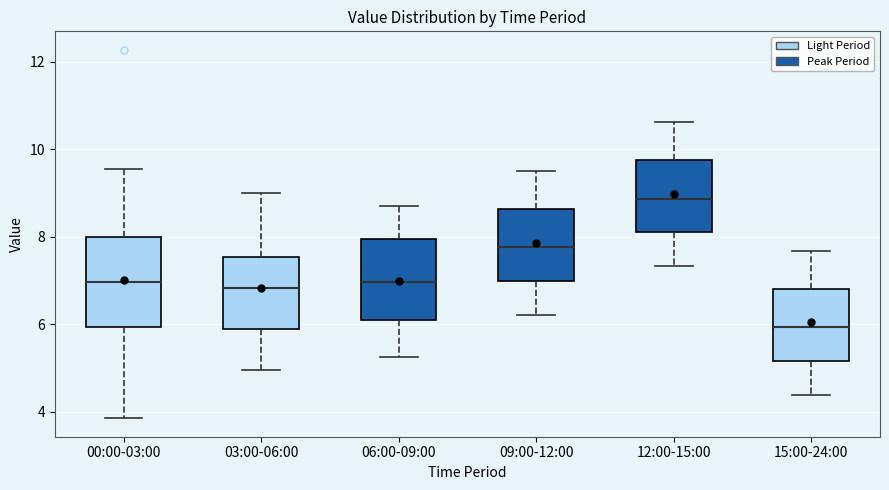

Reading left to right, read every box against the y-axis: the position of its median line, the range the box covers, and the ends of its whiskers. The values are not printed on the chart, so give them approximately, as read against the axis.

00:00-03:00: median 7.0, box 6.0 to 8.0, whiskers 3.8 to 9.6
03:00-06:00: median 6.8, box 5.8 to 7.6, whiskers 5.0 to 9.0
06:00-09:00: median 7.0, box 6.0 to 8.0, whiskers 5.2 to 8.8
09:00-12:00: median 7.8, box 7.0 to 8.6, whiskers 6.2 to 9.6
12:00-15:00: median 8.8, box 8.2 to 9.8, whiskers 7.4 to 10.6
15:00-24:00: median 6.0, box 5.2 to 6.8, whiskers 4.4 to 7.6